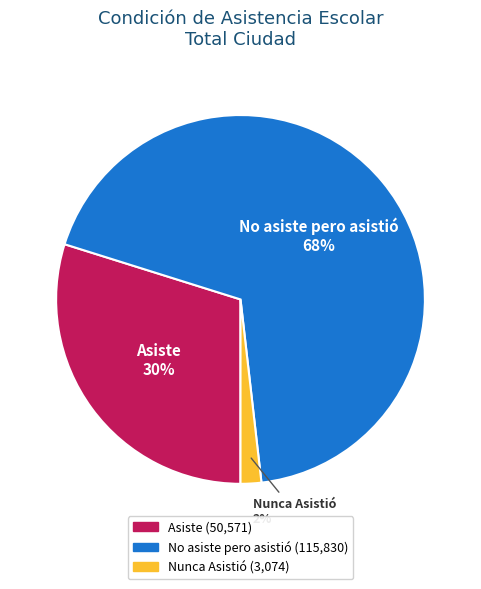

Does No asiste pero asistió account for over 50% of the chart?

Yes